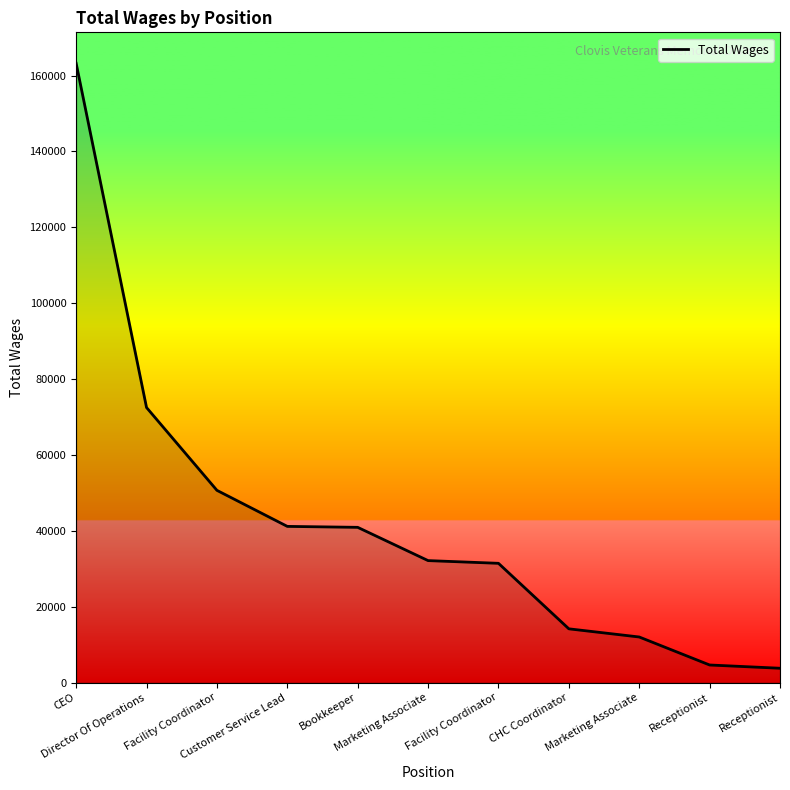

Is this an area chart (filled region under the line)?

Yes